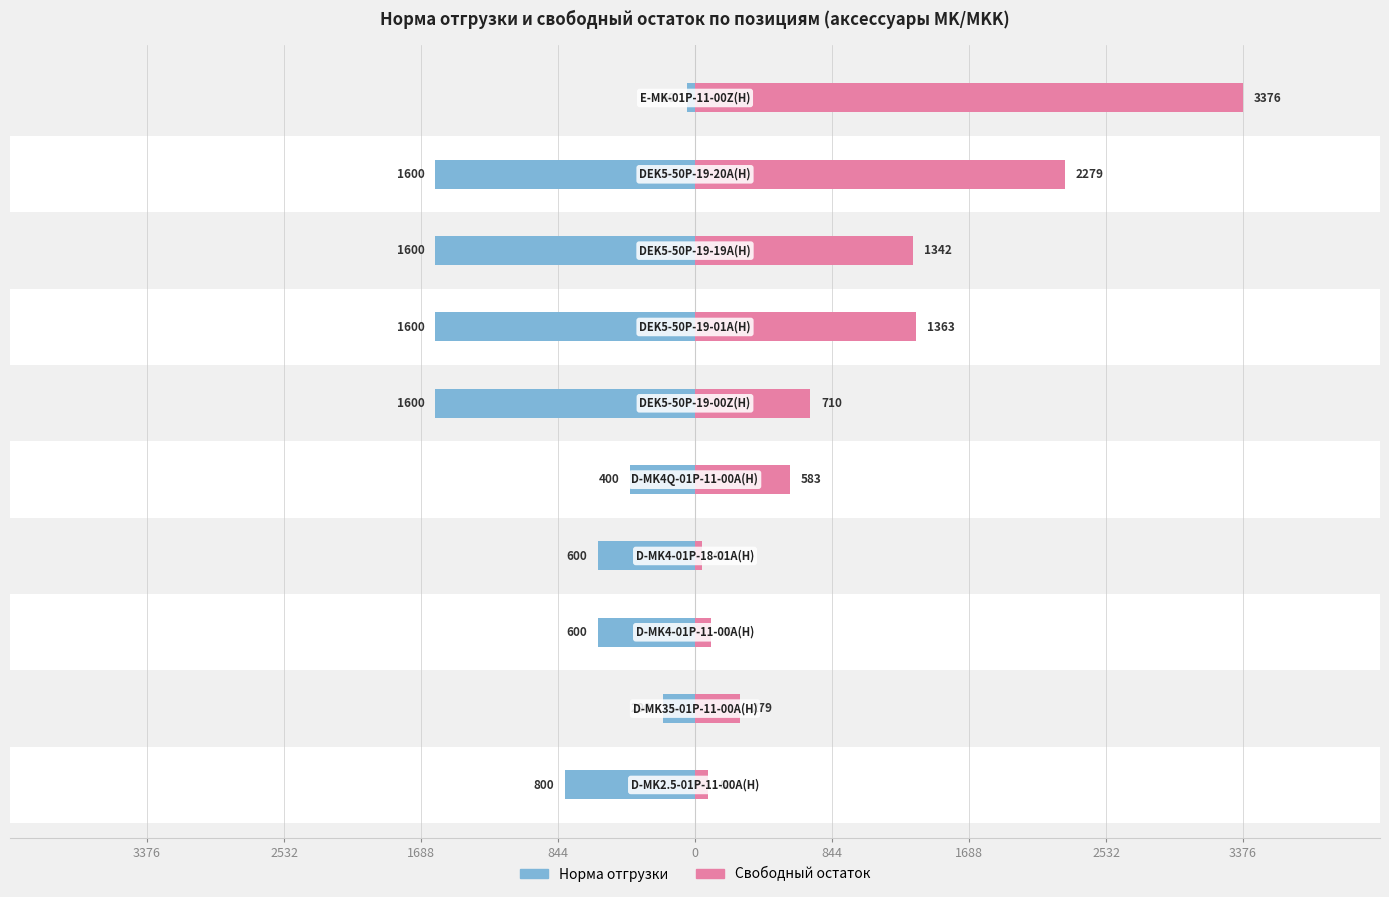

How many data points in Норма отгрузки are above -600?

3